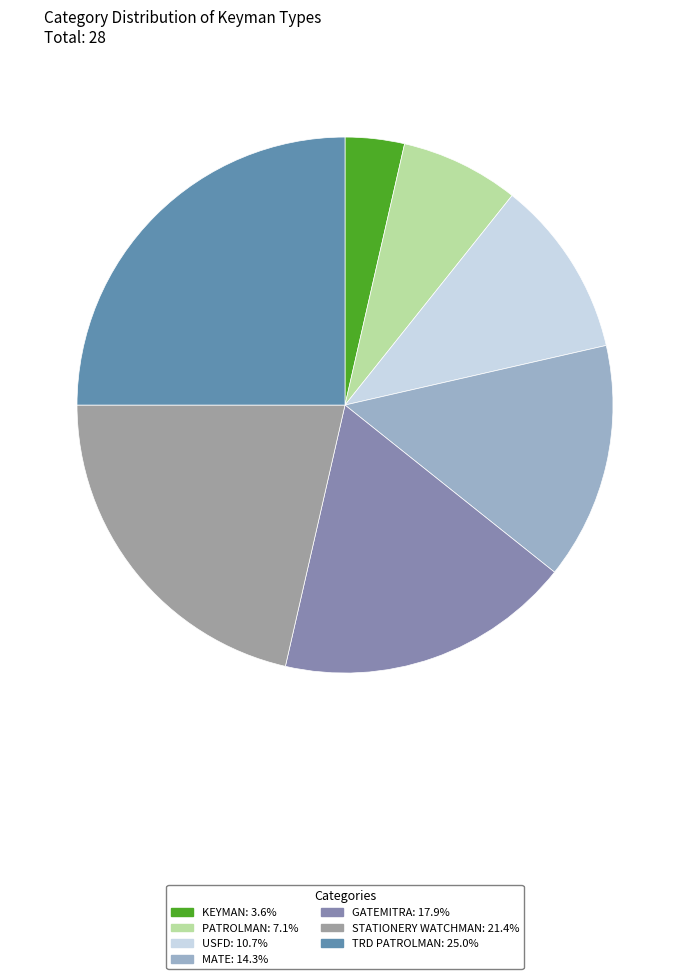

Is it true that MATE is 6% of the pie?

False